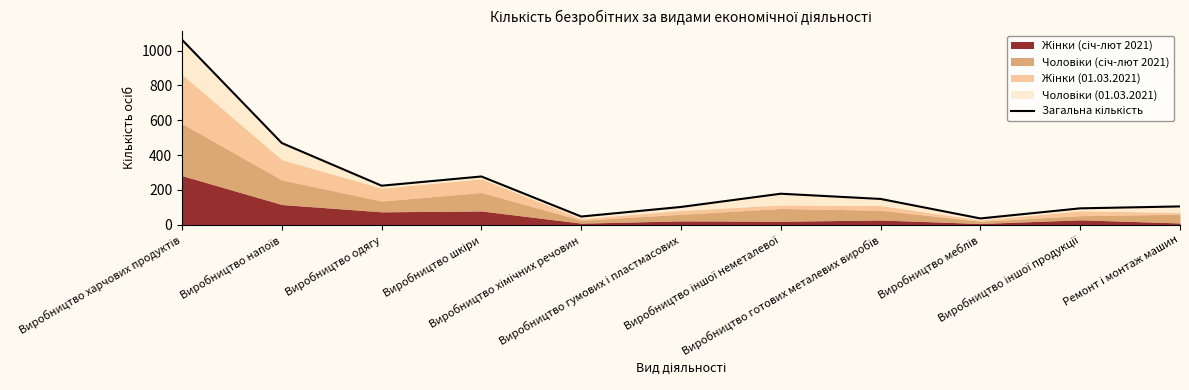

Rank the categories by value from highest to lowest.

Виробництво харчових продуктів, Виробництво напоїв, Виробництво шкіри, Виробництво одягу, Виробництво іншої неметалевої, Виробництво готових металевих виробів, Ремонт і монтаж машин, Виробництво гумових і пластмасових, Виробництво іншої продукції, Виробництво хімічних речовин, Виробництво меблів